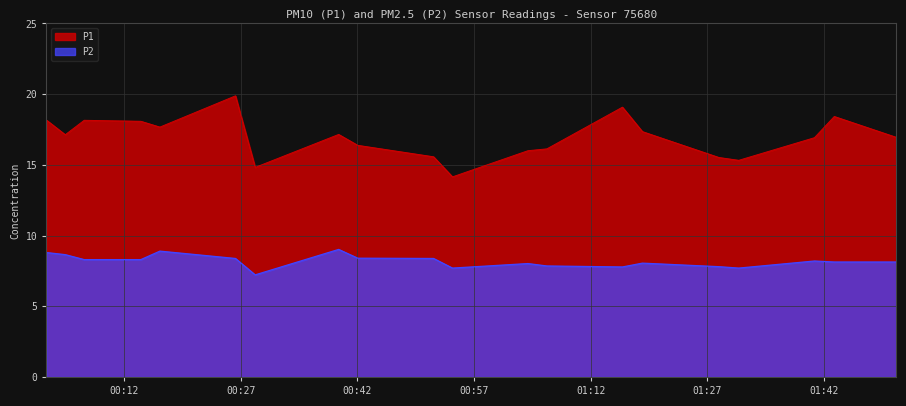

How many values in the P1 series are below 17?

10